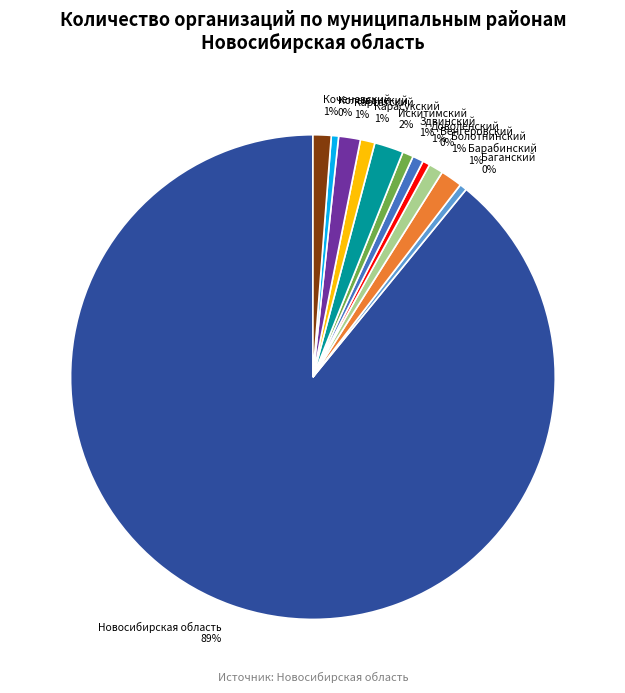

How many slices are in this pie chart?

12